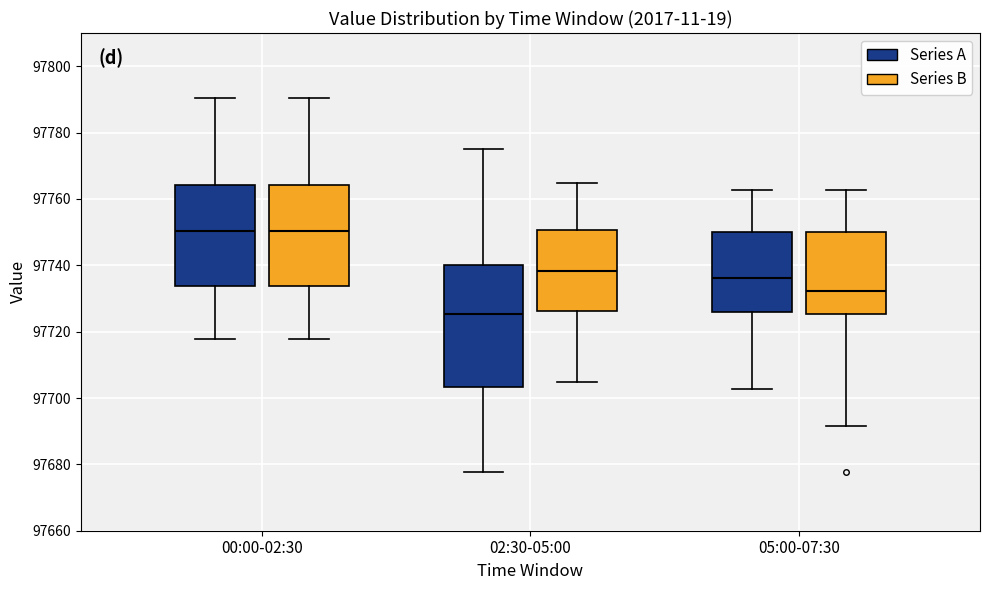

Comparing the boxes themselves (not the whiskers), which one is the tallest?

02:30-05:00 (Series A)